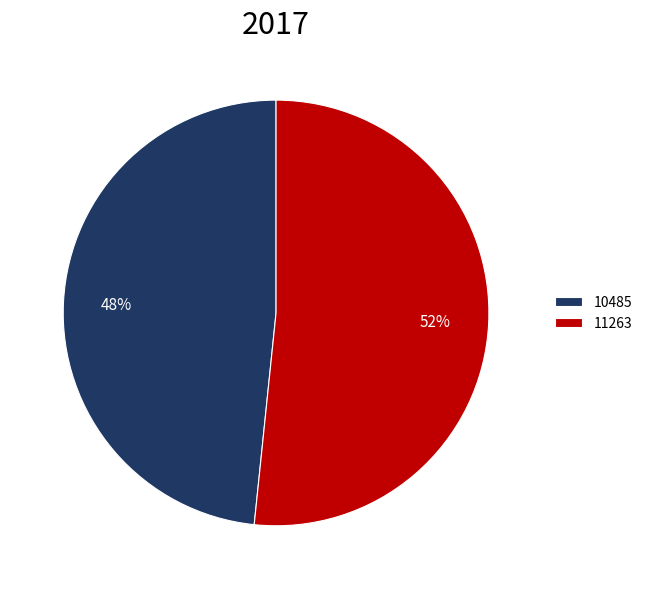

To the nearest percent, what percentage of the pie is 10485?

48%